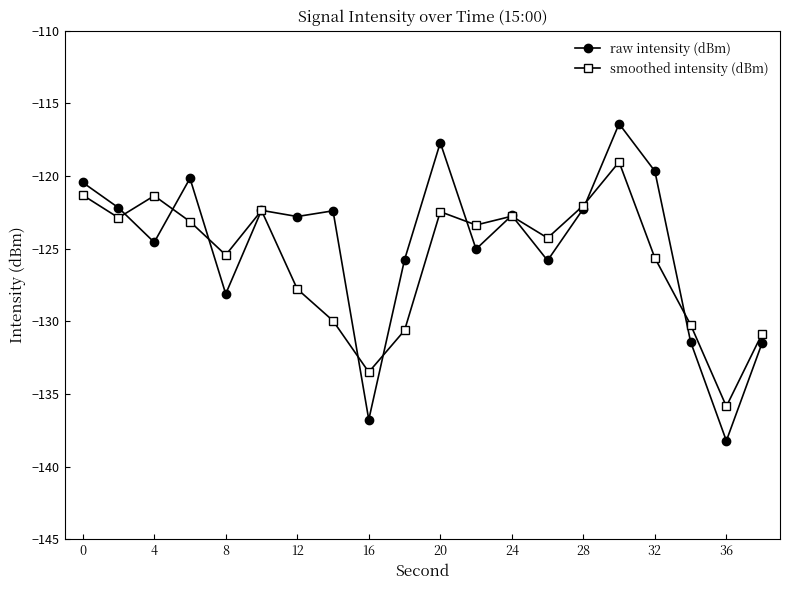

Which series has the largest range (max minus min)?

raw intensity (dBm)